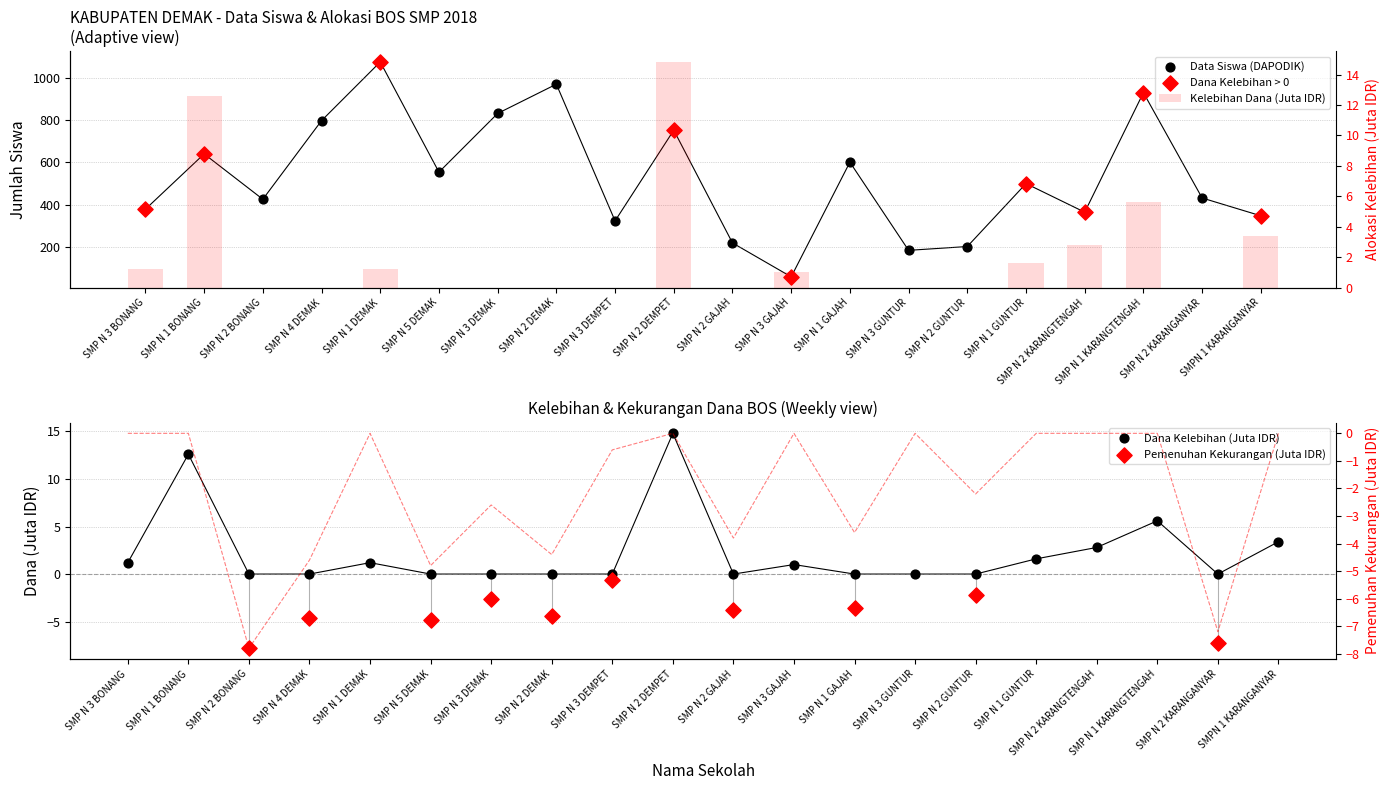

What is the total value across all series at SMP N 1 GUNTUR?

501.6